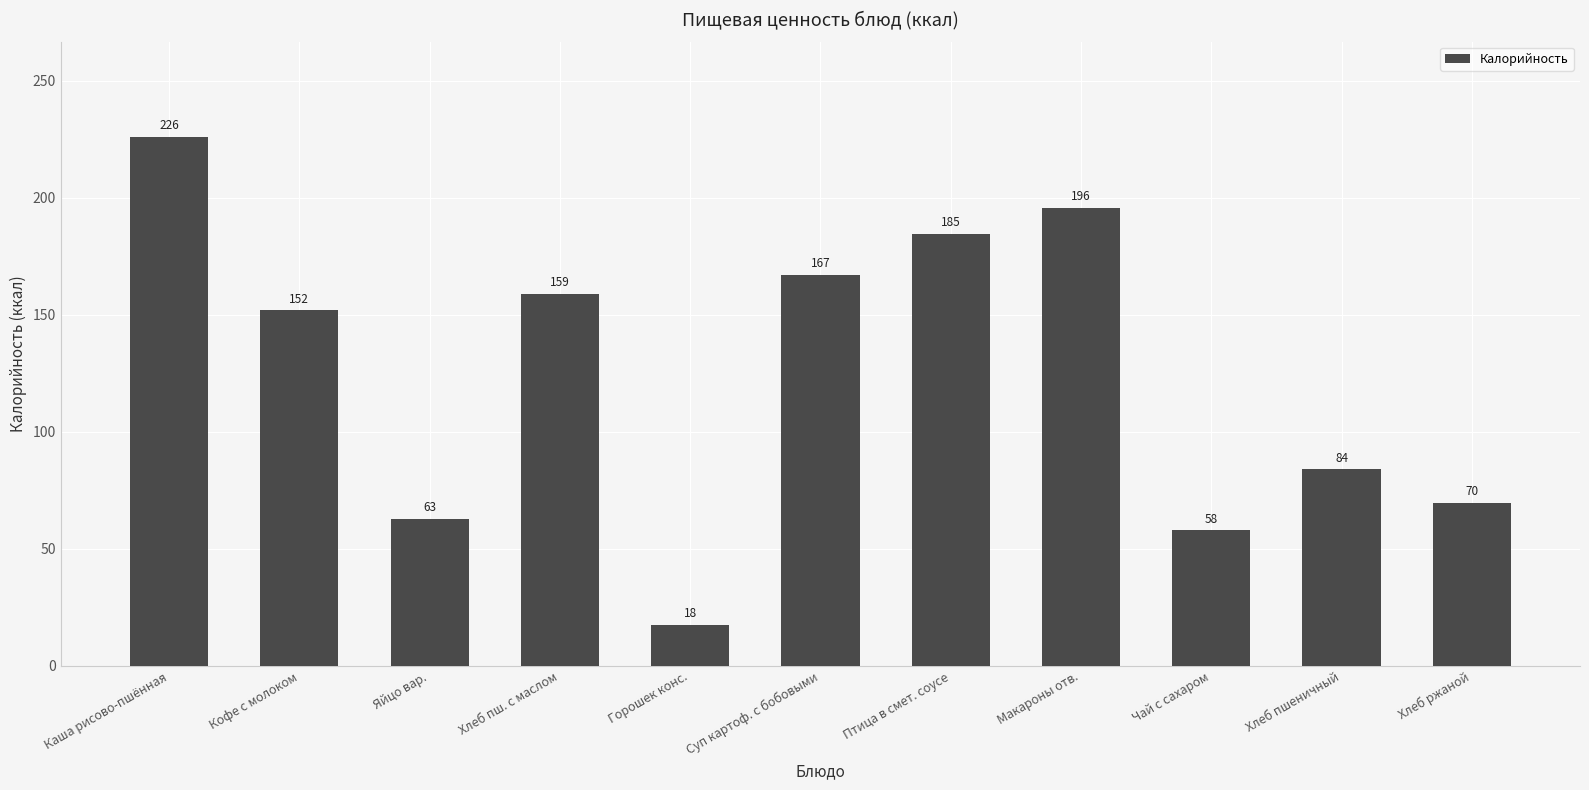

Rank the categories by value from highest to lowest.

Каша рисово-пшённая, Макароны отв., Птица в смет. соусе, Суп картоф. с бобовыми, Хлеб пш. с маслом, Кофе с молоком, Хлеб пшеничный, Хлеб ржаной, Яйцо вар., Чай с сахаром, Горошек конс.